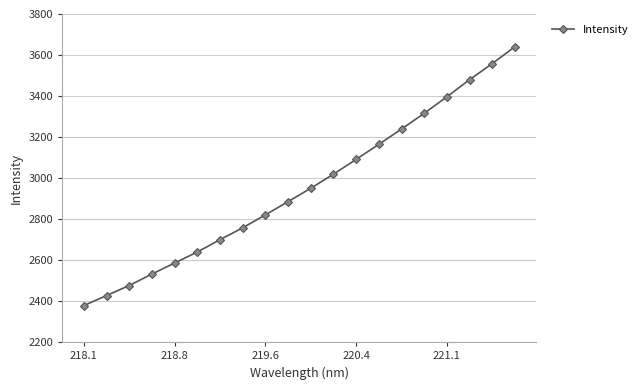

What is the maximum value shown in the chart?

3640.3